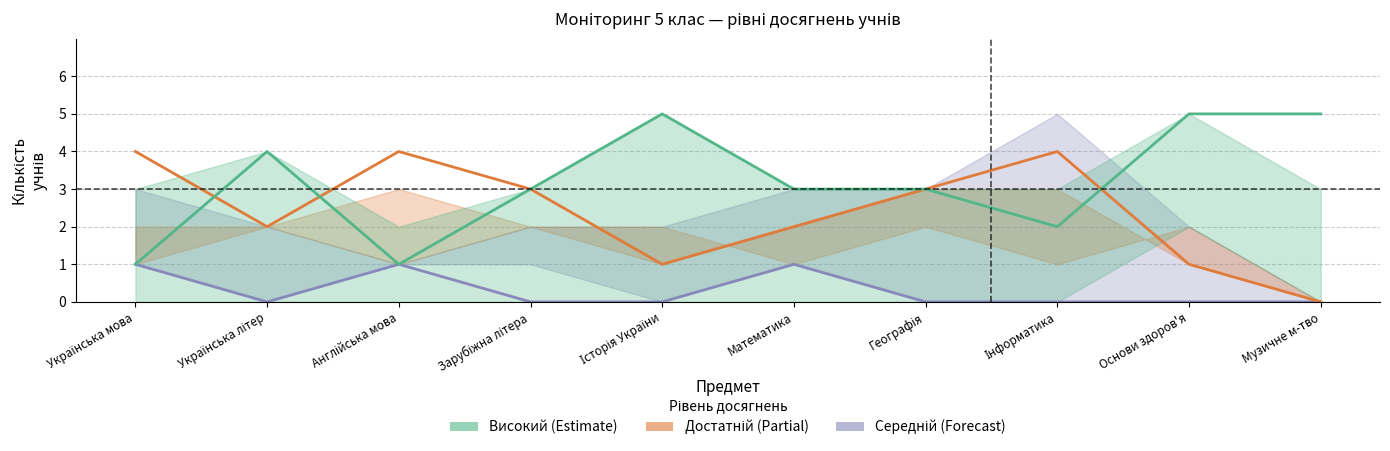

At Зарубіжна літера, list the series in order from smallest to largest.

Середній, Достатній, Високий